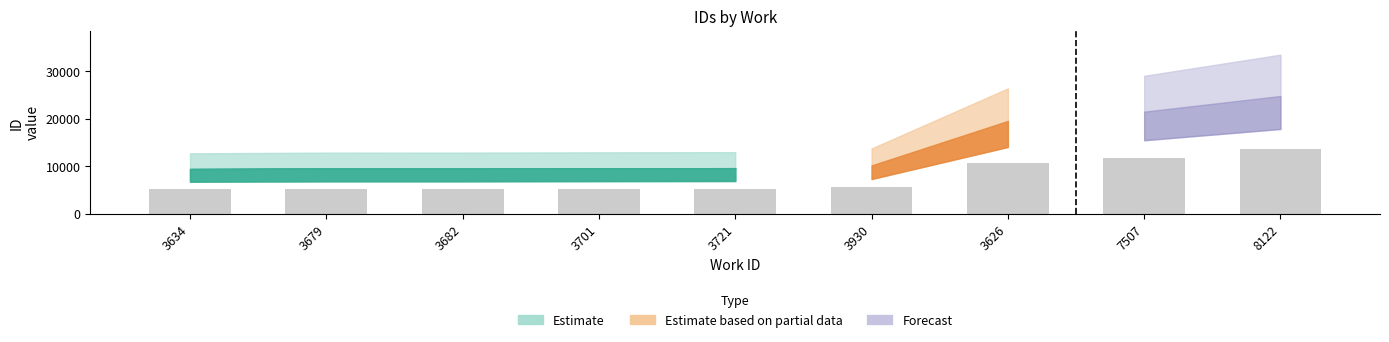

At which label does the data first exceed 5288?

3721